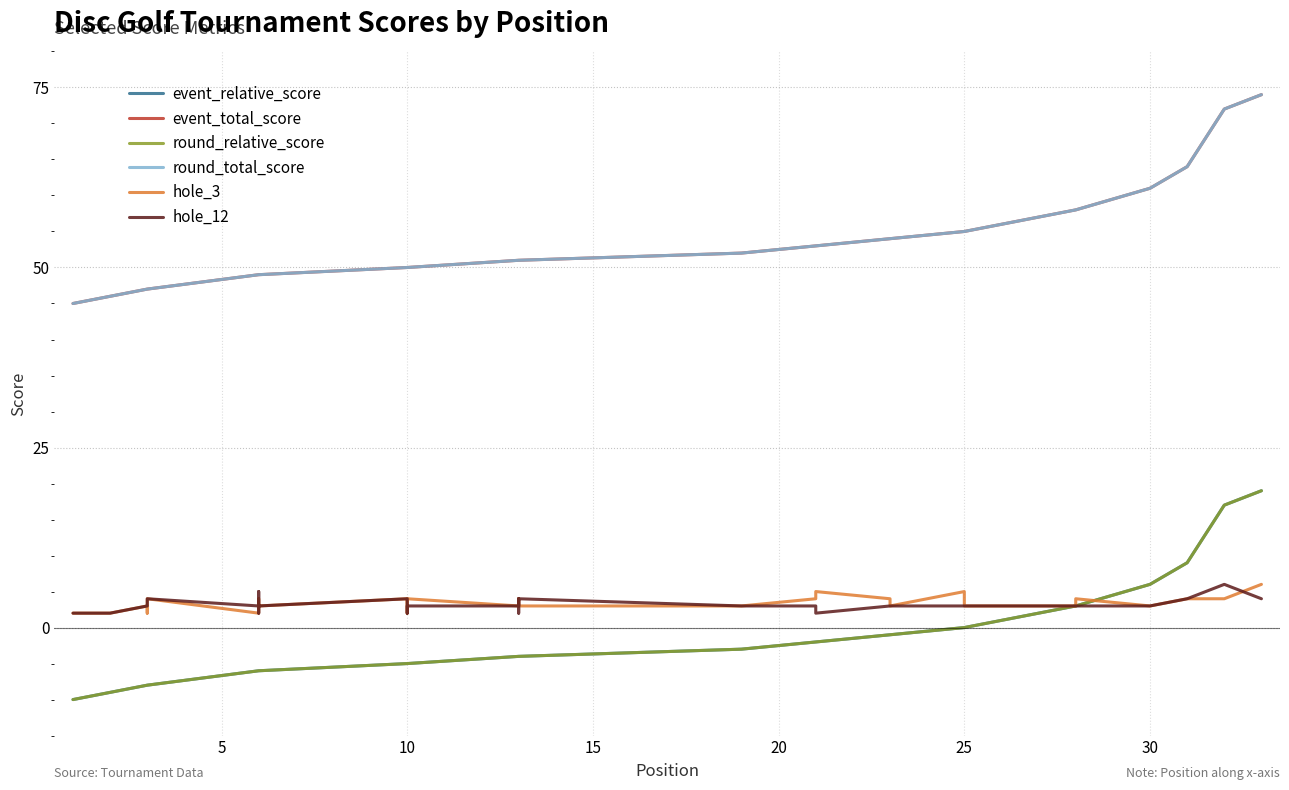

Rank the series at 23 from highest to lowest value.

event_total_score, round_total_score, hole_3, hole_12, event_relative_score, round_relative_score